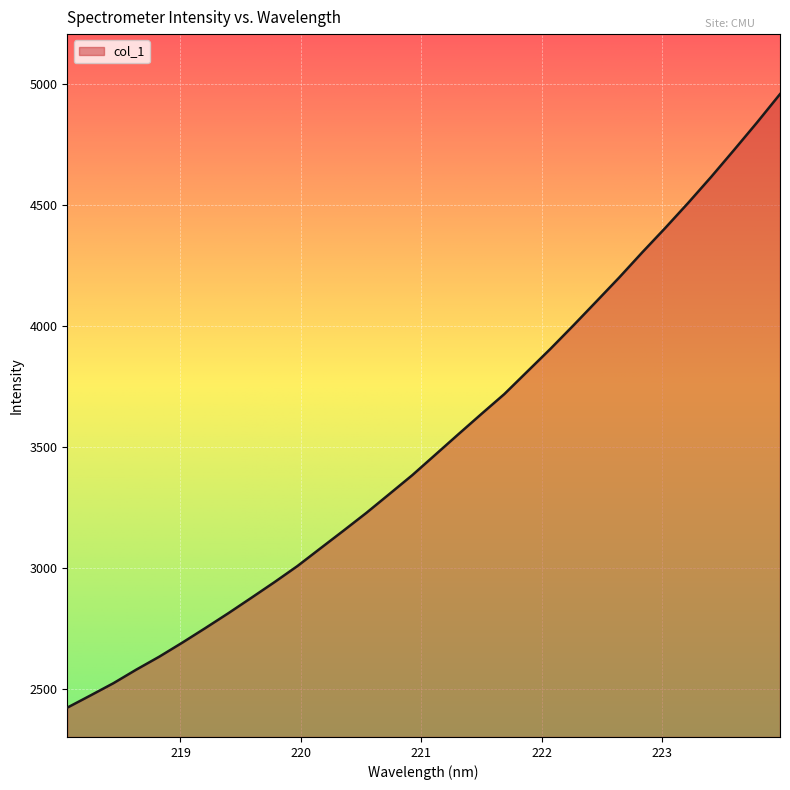

What is the maximum value shown in the chart?

4960.0